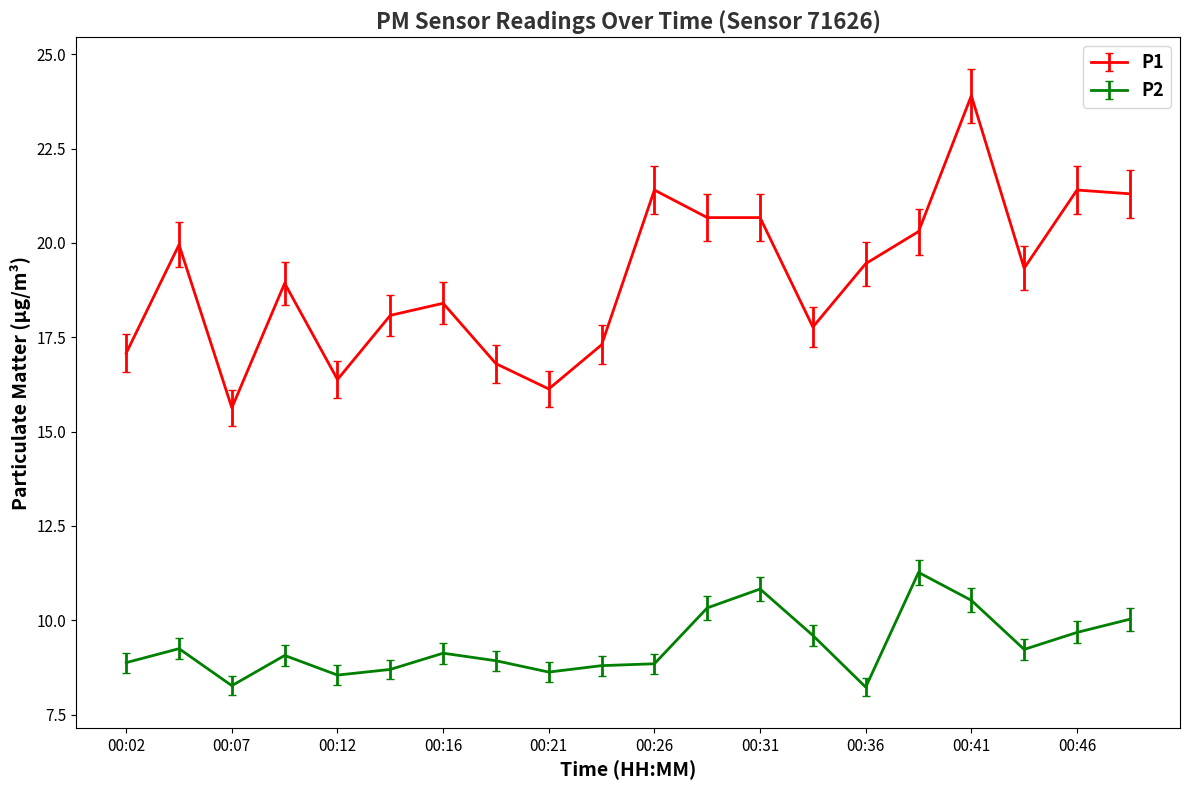

Which series has the widest spread of values?

P1